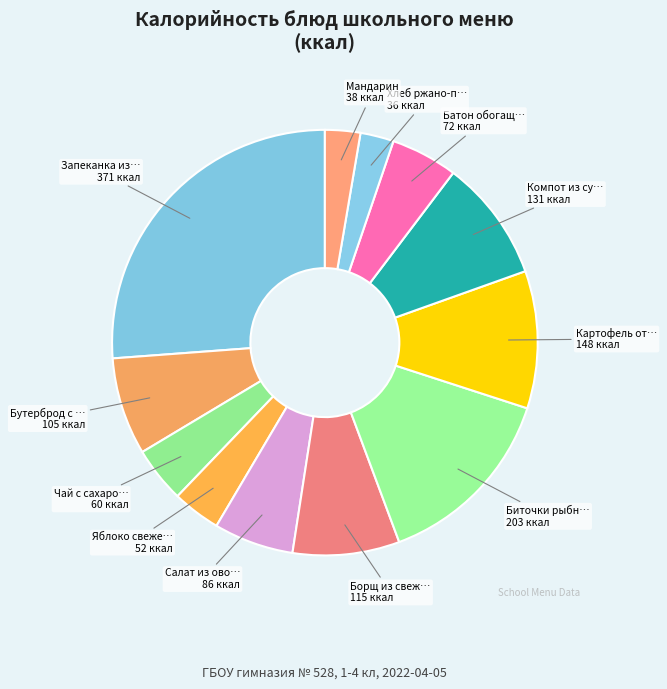

What is the smallest slice in the pie chart?

Хлеб ржано-пшеничный